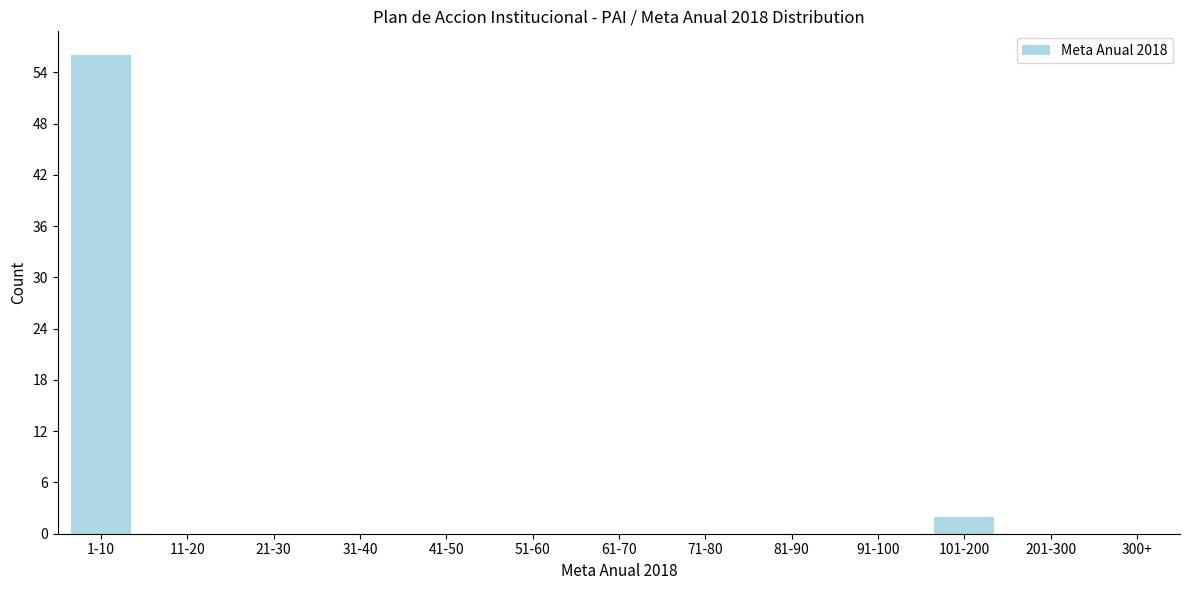

Reading right to left, list all the values displayed in this chart.

300+=0	201-300=0	101-200=2	91-100=0	81-90=0	71-80=0	61-70=0	51-60=0	41-50=0	31-40=0	21-30=0	11-20=0	1-10=56